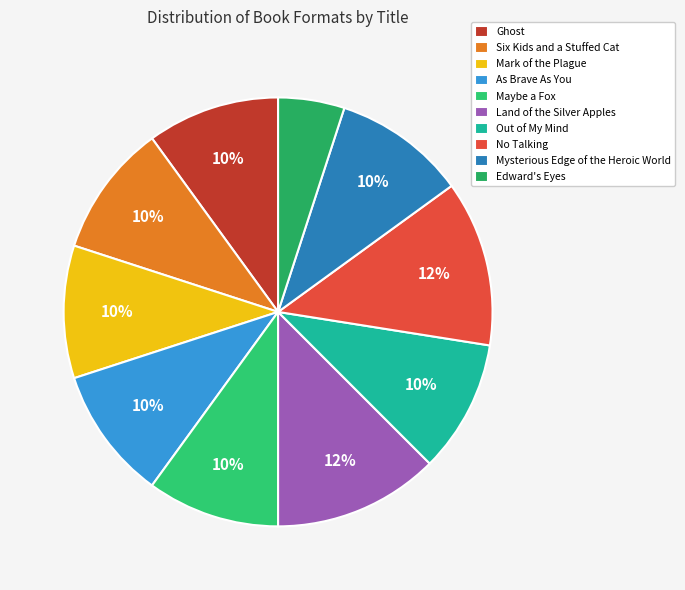

Which category has the smallest portion of the pie?

Edward's Eyes